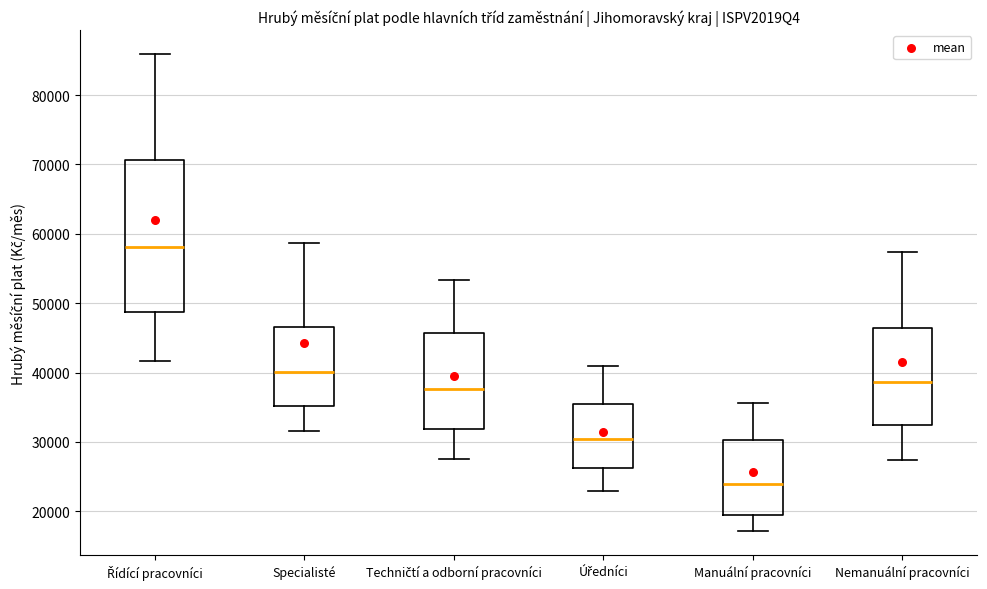

Reading left to right, read every box against the y-axis: the position of its median line, the range the box covers, and the ends of its whiskers. The values are not printed on the chart, so give them approximately, as read against the axis.

Řídící pracovníci: median 58000, box 49000 to 71000, whiskers 42000 to 86000
Specialisté: median 40000, box 35000 to 47000, whiskers 32000 to 59000
Techničtí a odborní pracovníci: median 38000, box 32000 to 46000, whiskers 28000 to 53000
Úředníci: median 30000, box 26000 to 36000, whiskers 23000 to 41000
Manuální pracovníci: median 24000, box 19000 to 30000, whiskers 17000 to 36000
Nemanuální pracovníci: median 39000, box 32000 to 46000, whiskers 27000 to 57000